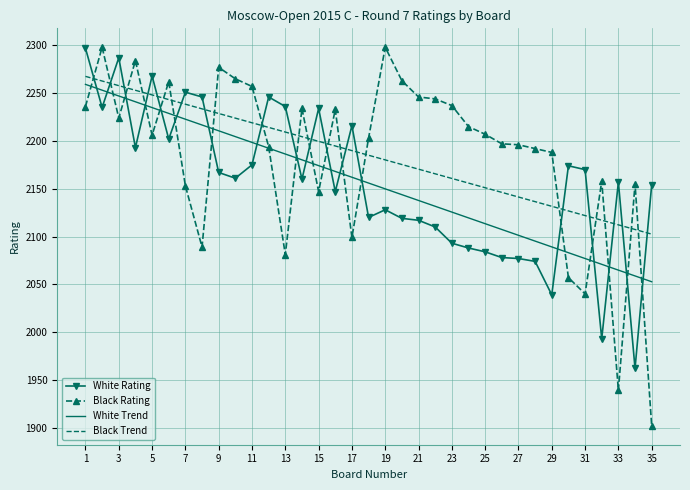

Which series has the widest spread of values?

Black Rating